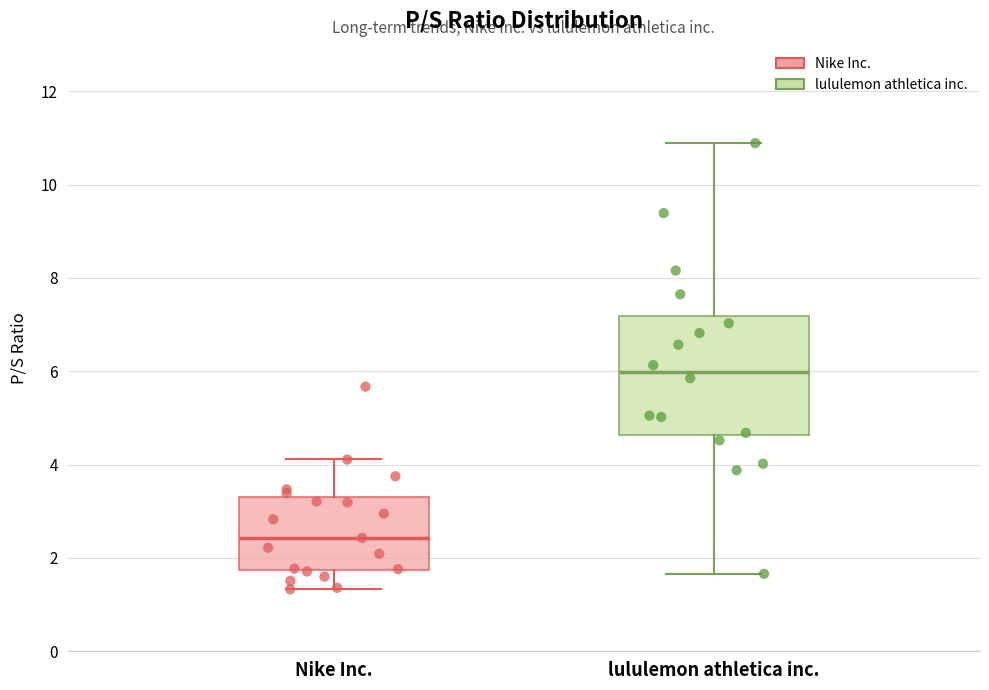

Which box has the highest median line?

lululemon athletica inc.